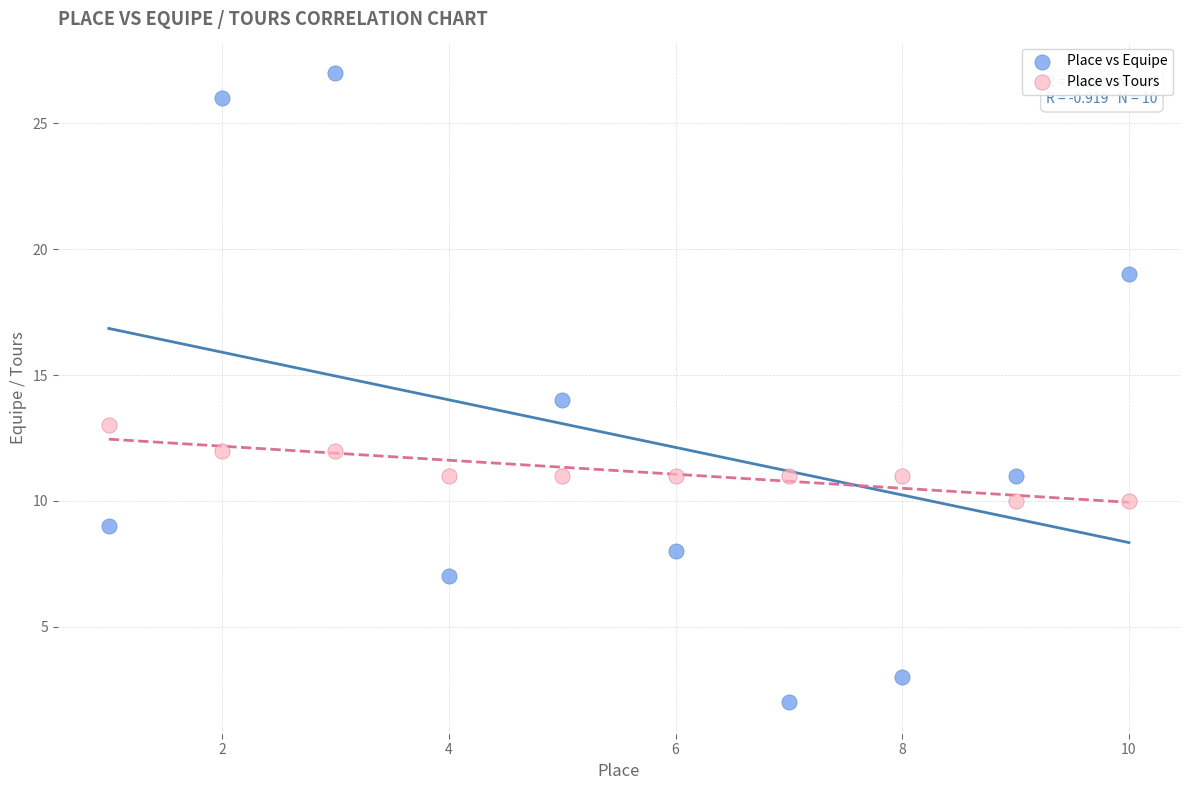

Which series has the widest spread of Y values?

Place vs Equipe